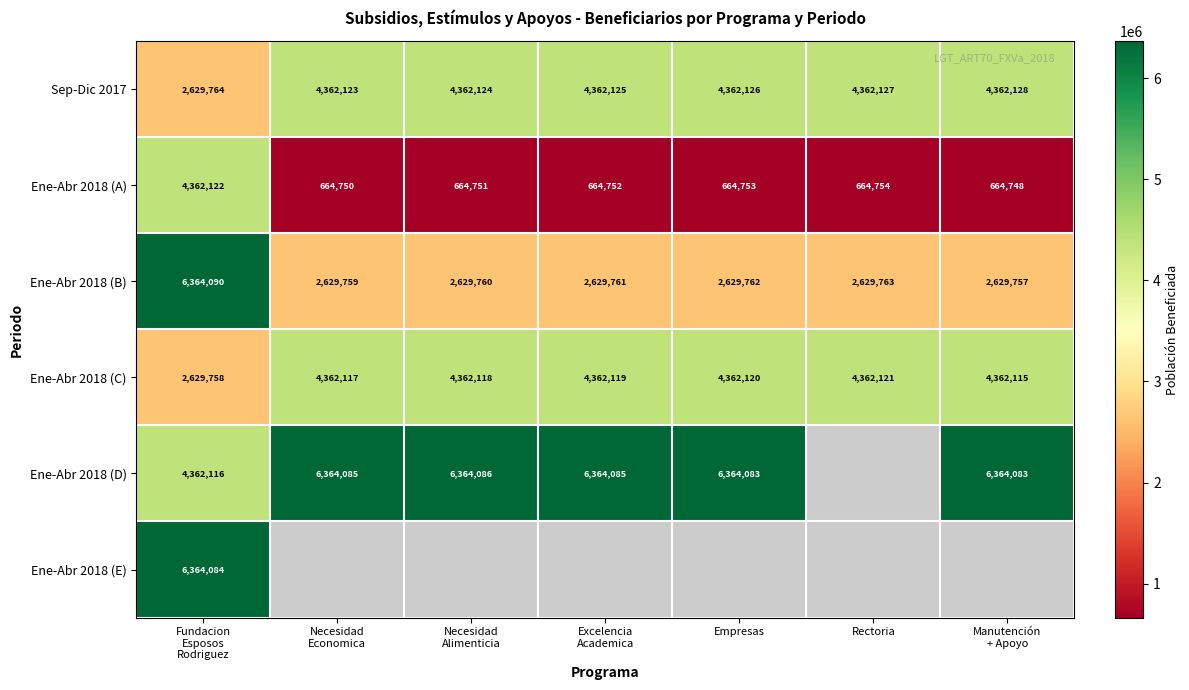

At which label is Ene-Abr 2018 (B) closest to 4496923?

Rectoria